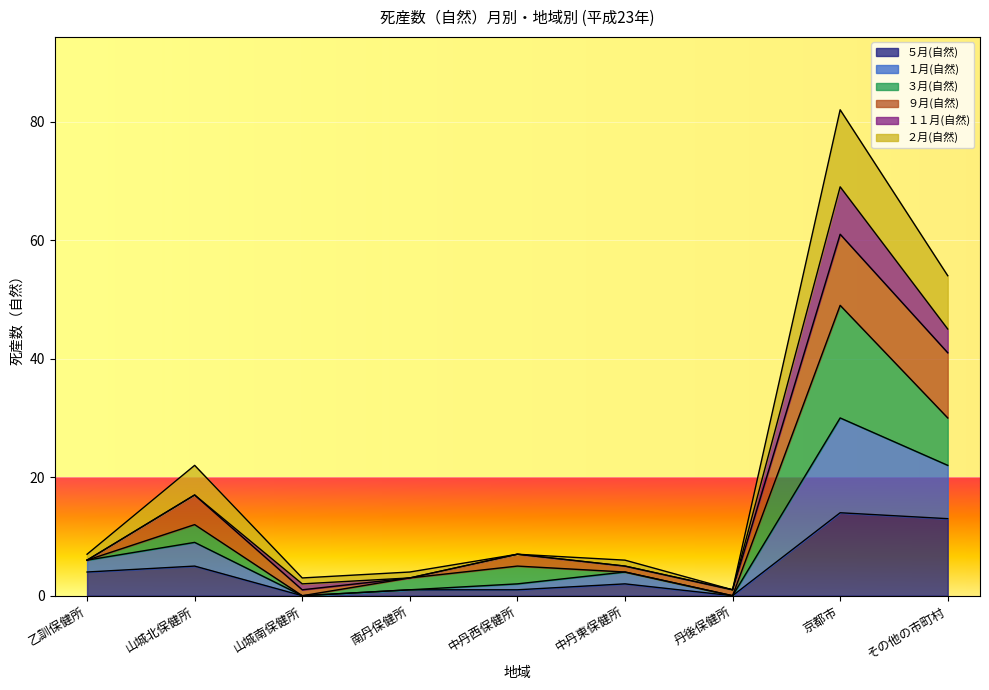

True or false: ５月(自然) has a value of 0 at 丹後保健所.

True